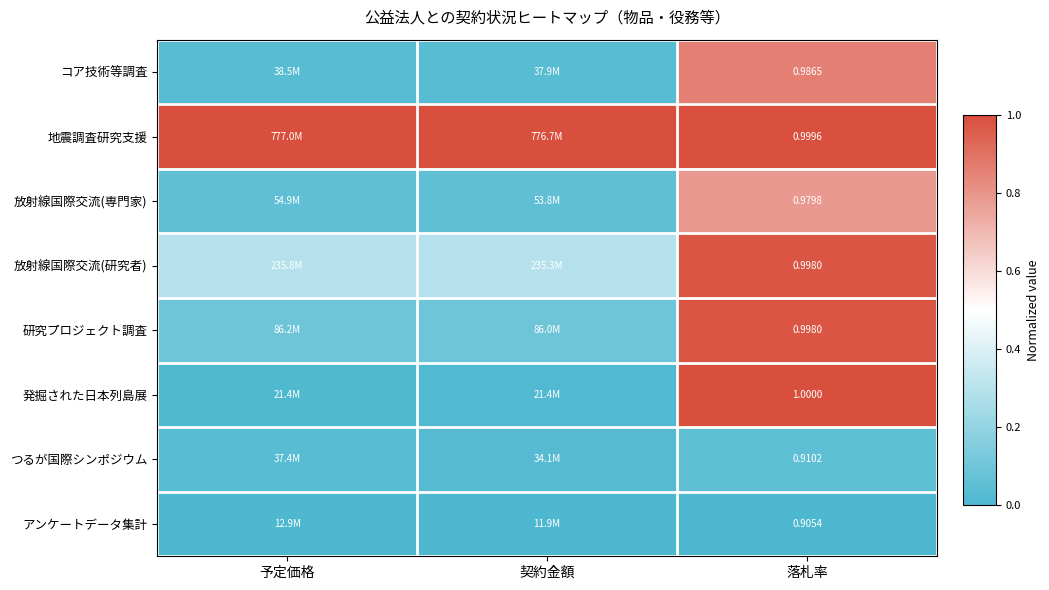

Between 予定価格 and 契約金額, which series saw the biggest shift?

つるが国際シンポジウム